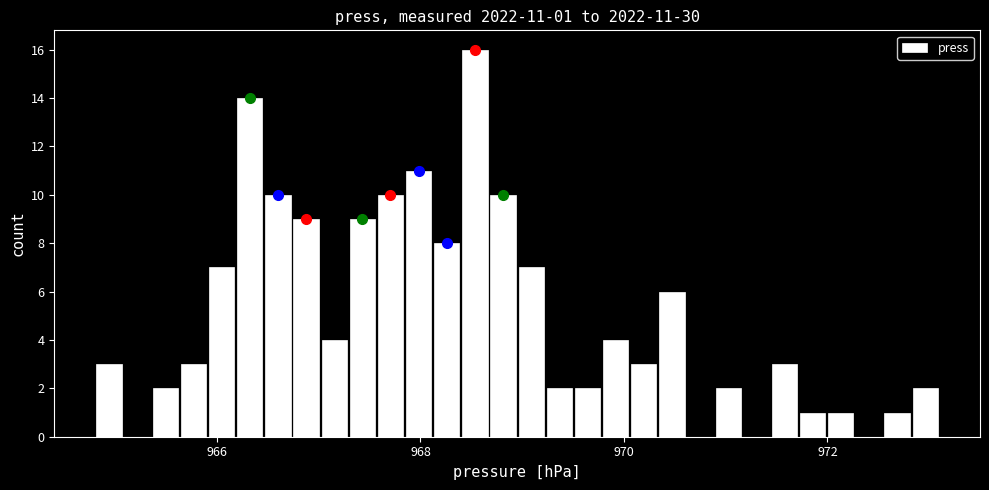

Read against the x-axis, roughly where is the centre of the tallest bar?

968.6